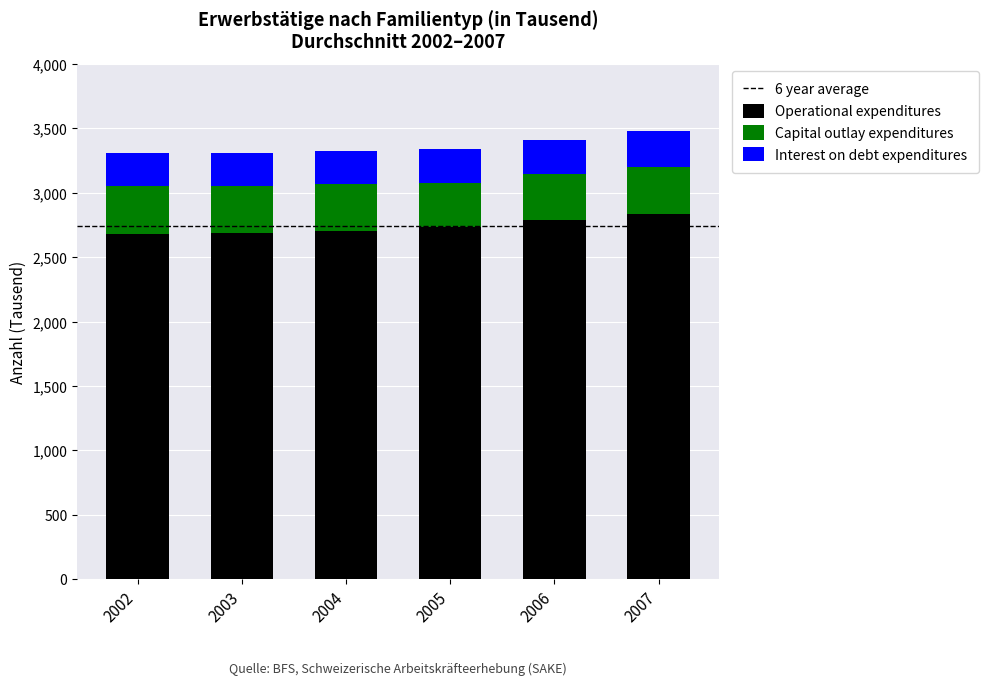

The value of Operational expenditures at 2007 is 3827.7. True or false?

False